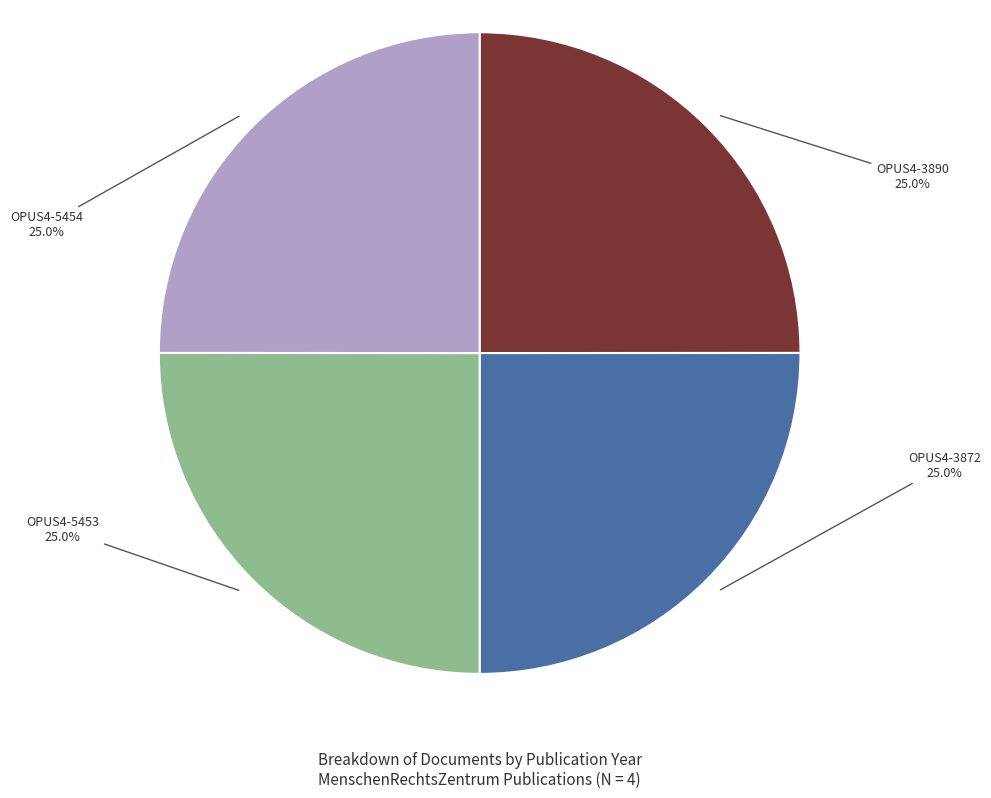

Is there a majority slice in this chart?

No